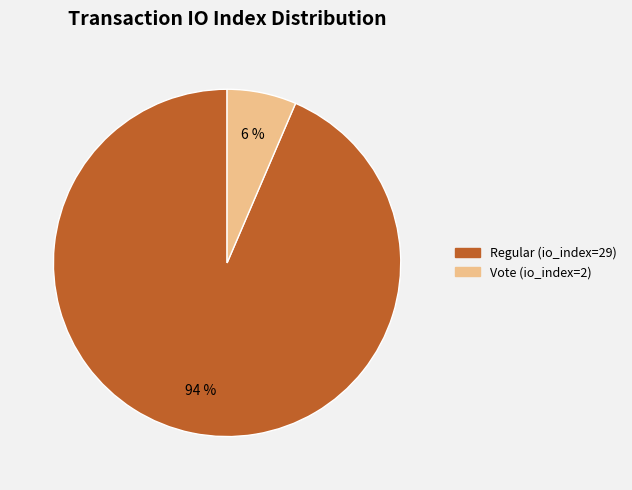

To the nearest percent, what is the combined percentage of Regular (io_index=29) and Vote (io_index=2)?

100%